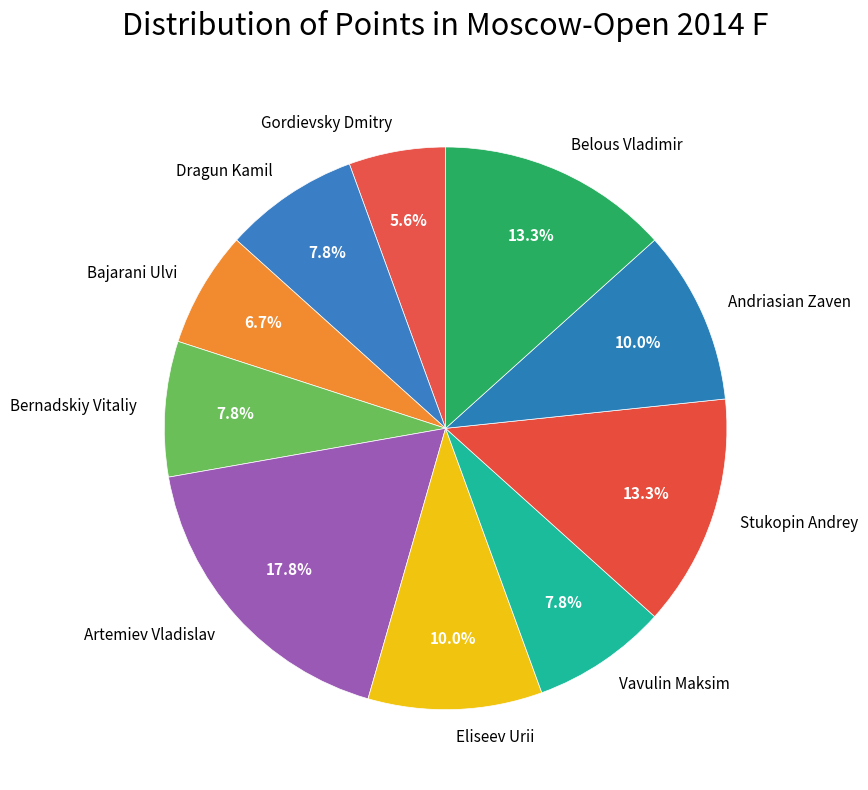

To the nearest percent, what is the difference between the Gordievsky Dmitry and Vavulin Maksim slice percentages?

2%